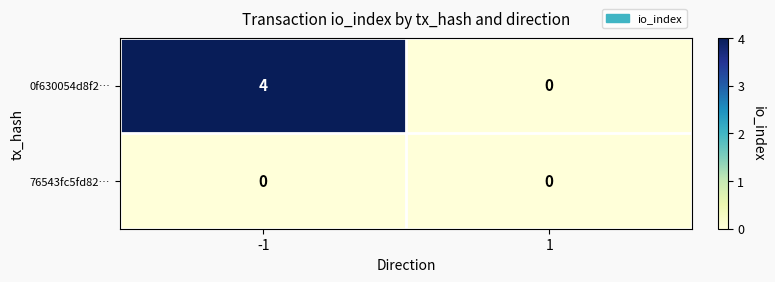

Which series has the largest total across all categories?

0f630054d8f2…